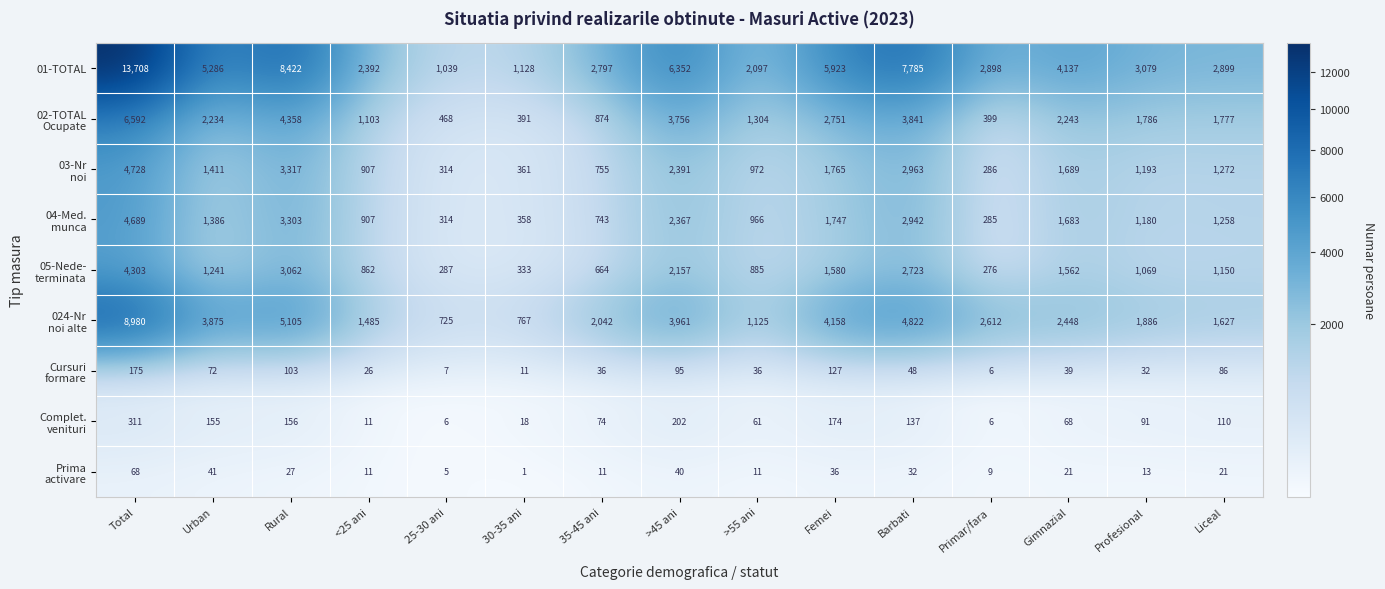

What is the difference between the highest and lowest values at >55 ani?

2086